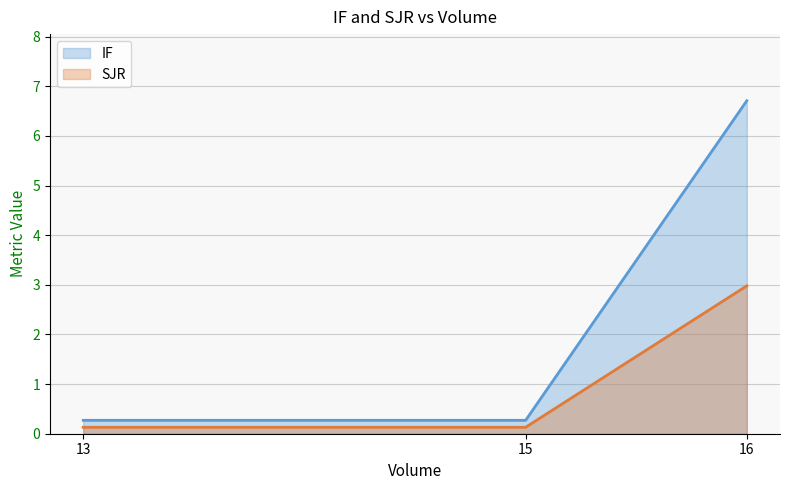

Which category has the lowest value in the SJR series?

13